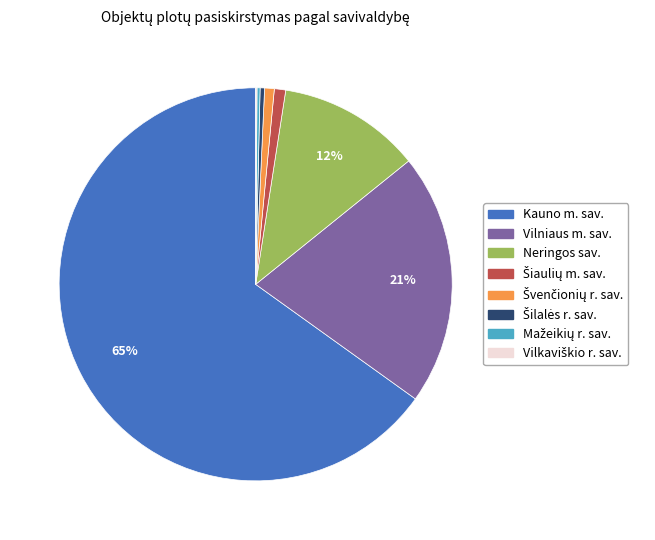

Does any single category account for the majority?

Yes